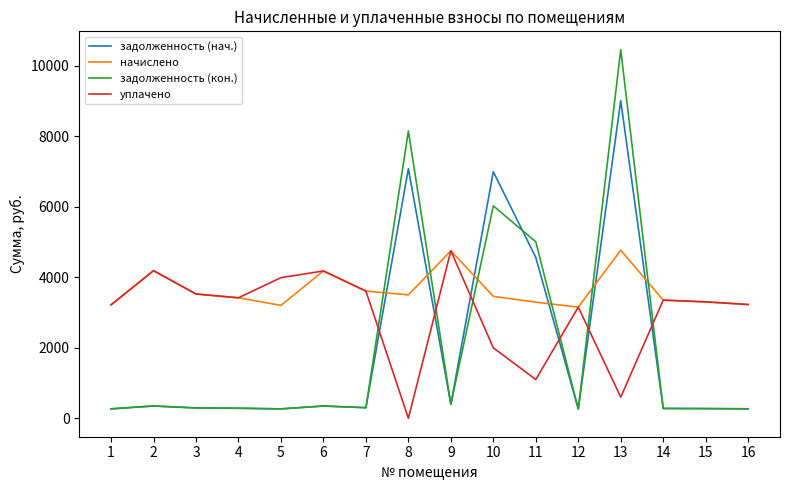

What is the maximum value for начислено?

4769.3